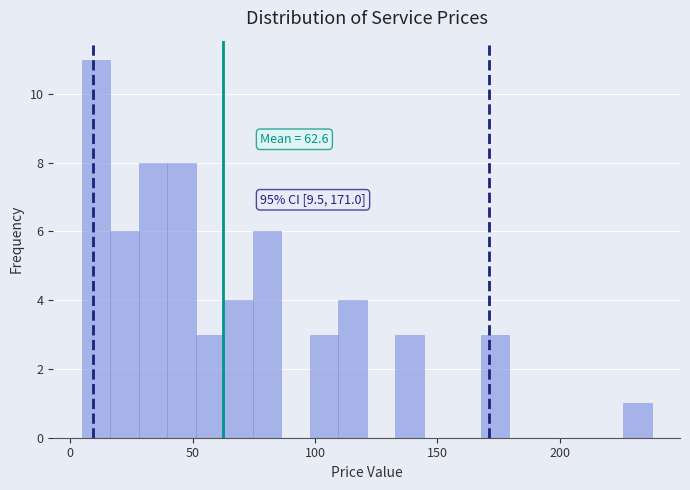

Read against the x-axis, roughly where is the centre of the tallest bar?

10